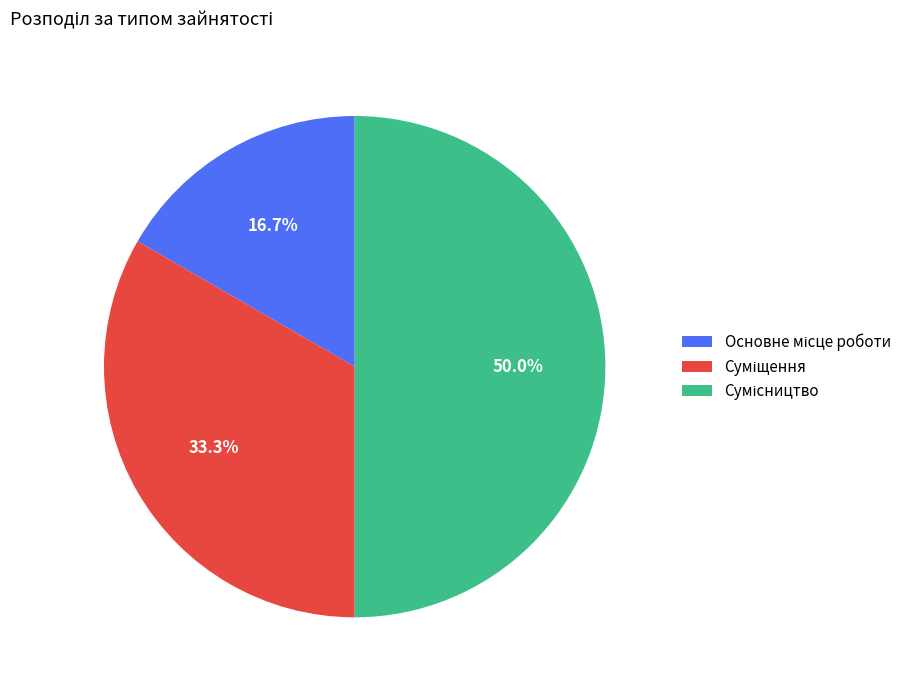

True or false: Суміщення accounts for 33% of the total.

True